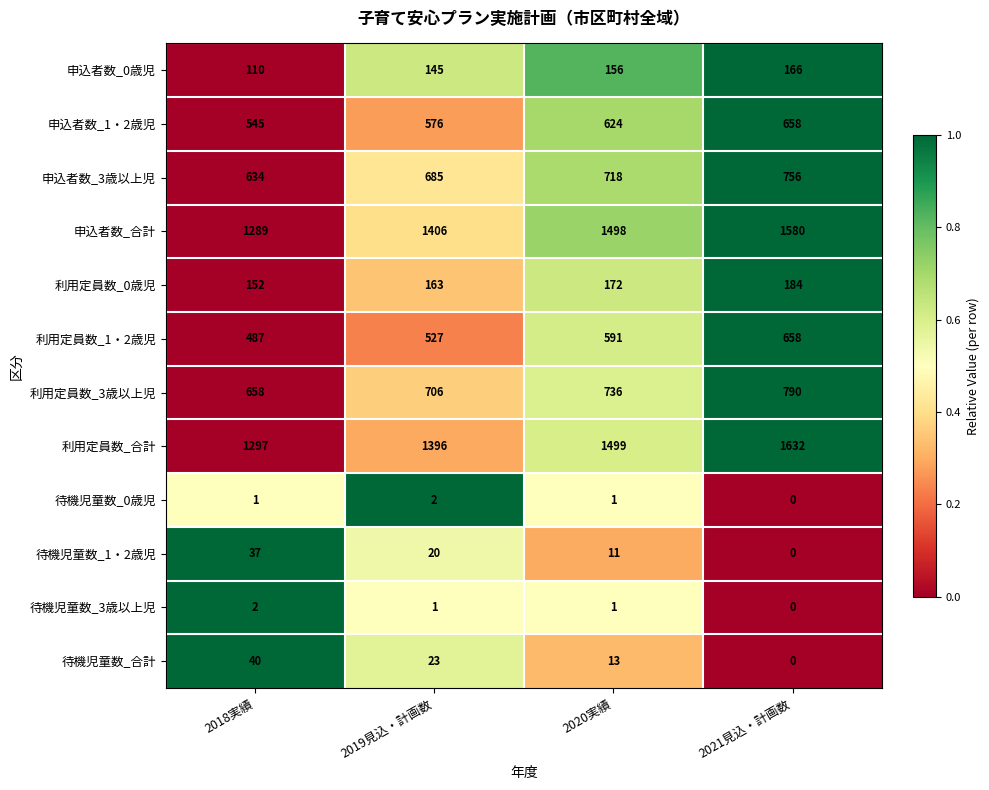

What is the difference between the maximum and second lowest values in the 利用定員数_3歳以上児 series?

84